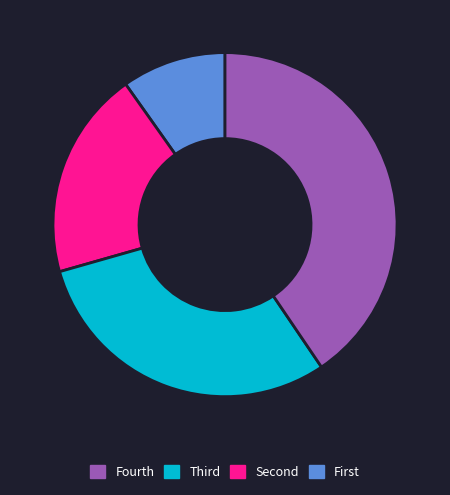

Is there any slice that represents more than half of the pie?

No